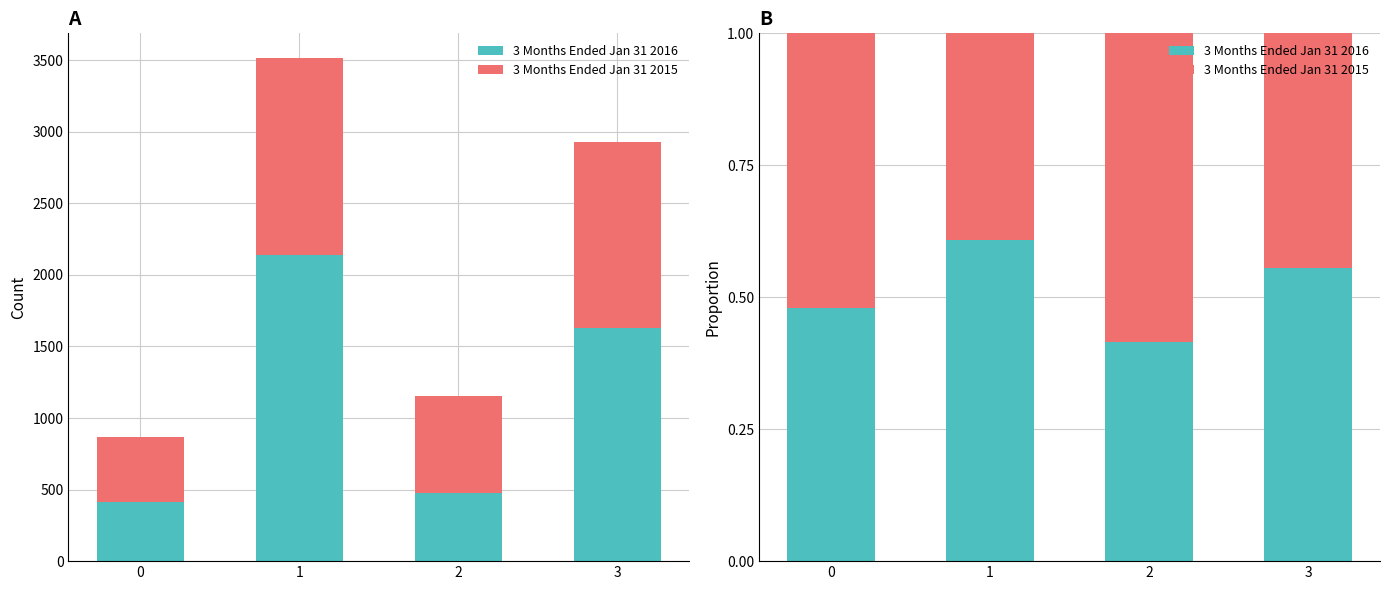

Is the value of 3 Months Ended Jan 31 2015 at 0 greater than the value of 3 Months Ended Jan 31 2016 at 0?

Yes